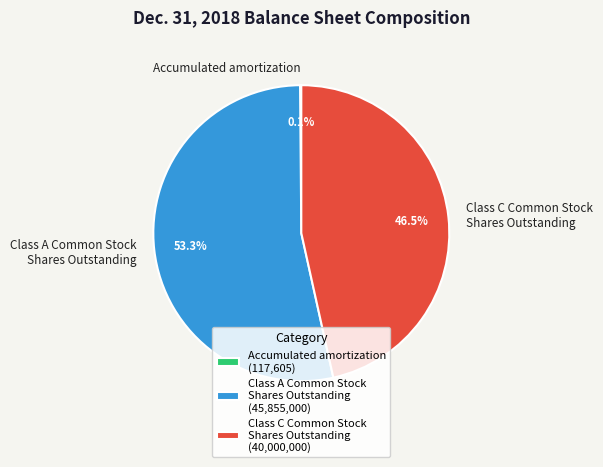

Does any single category account for the majority?

Yes